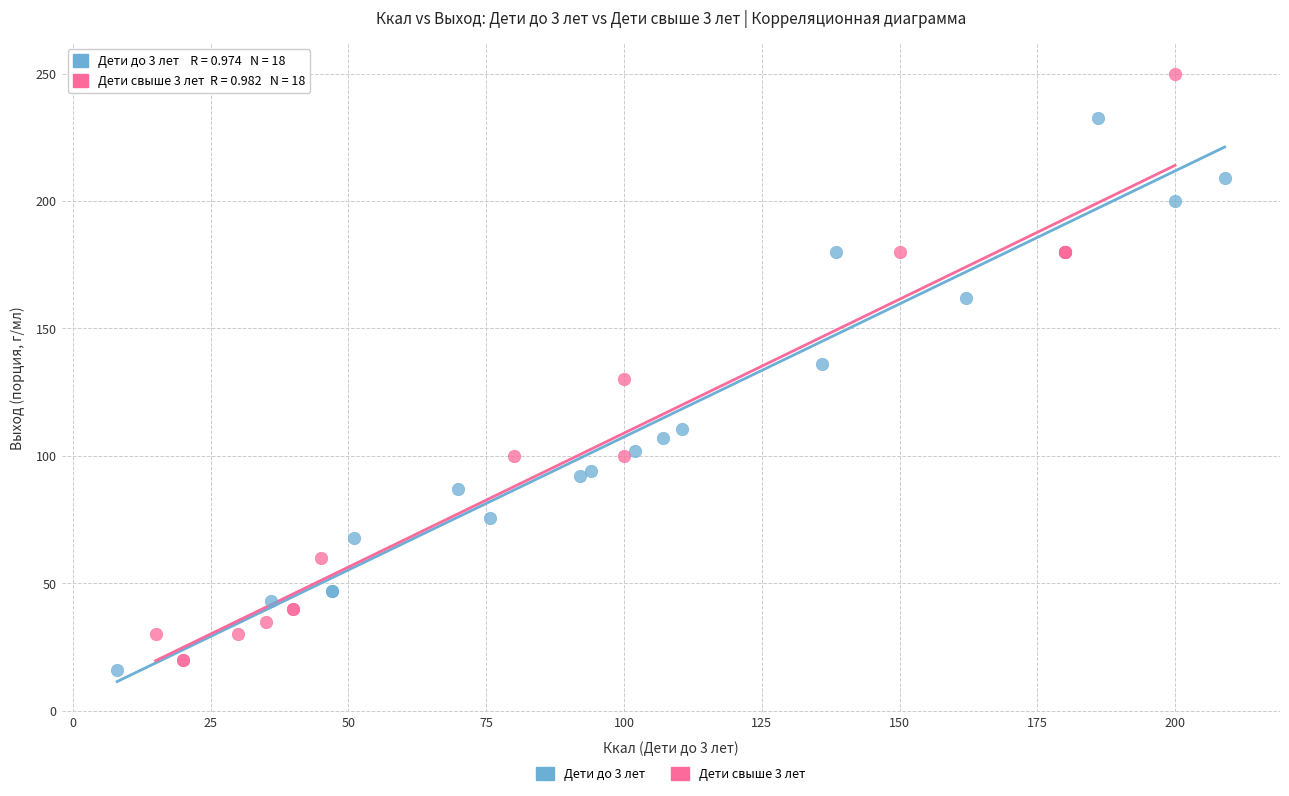

Which series contains the highest Y value?

Дети свыше 3 лет